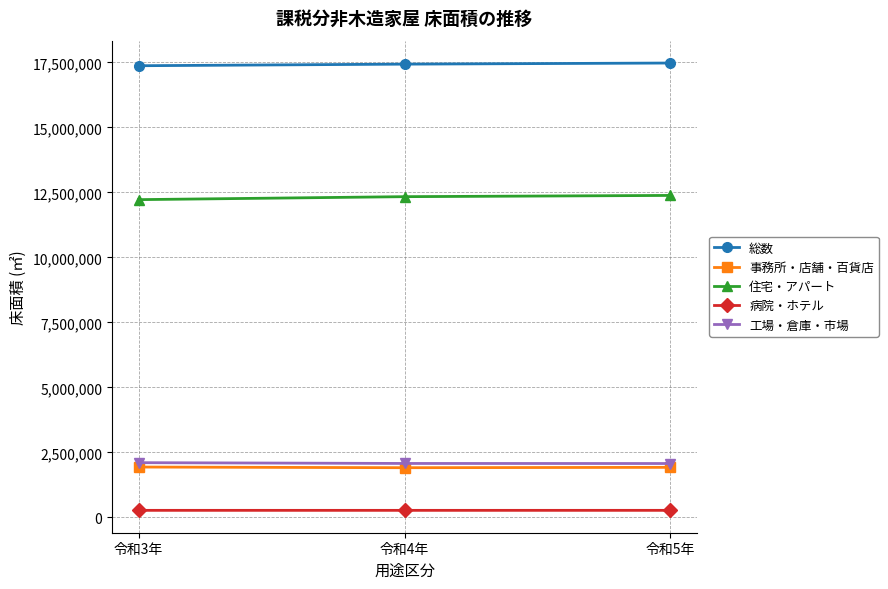

What is the approximate value of 総数 at 令和3年, to the nearest 50?

17373300